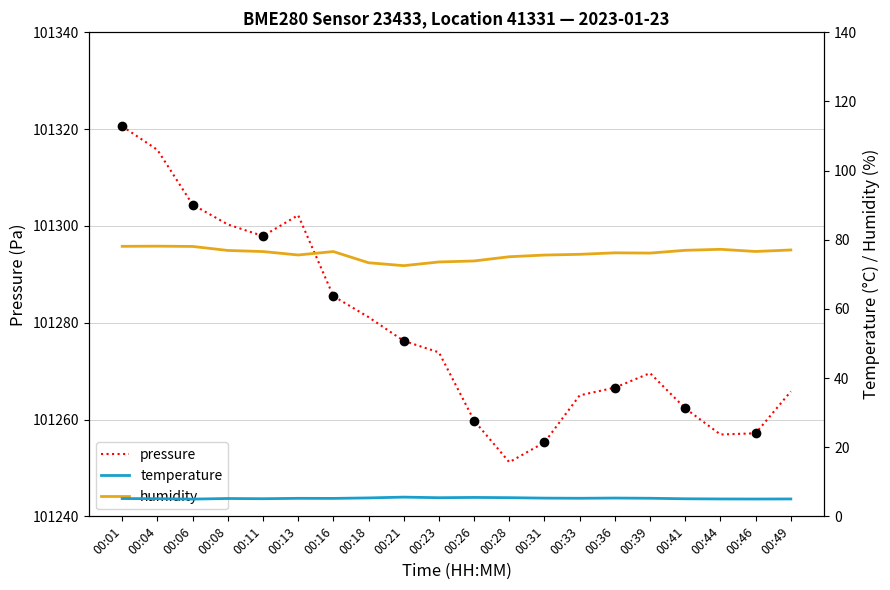

At which label does humidity first exceed 76?

00:01